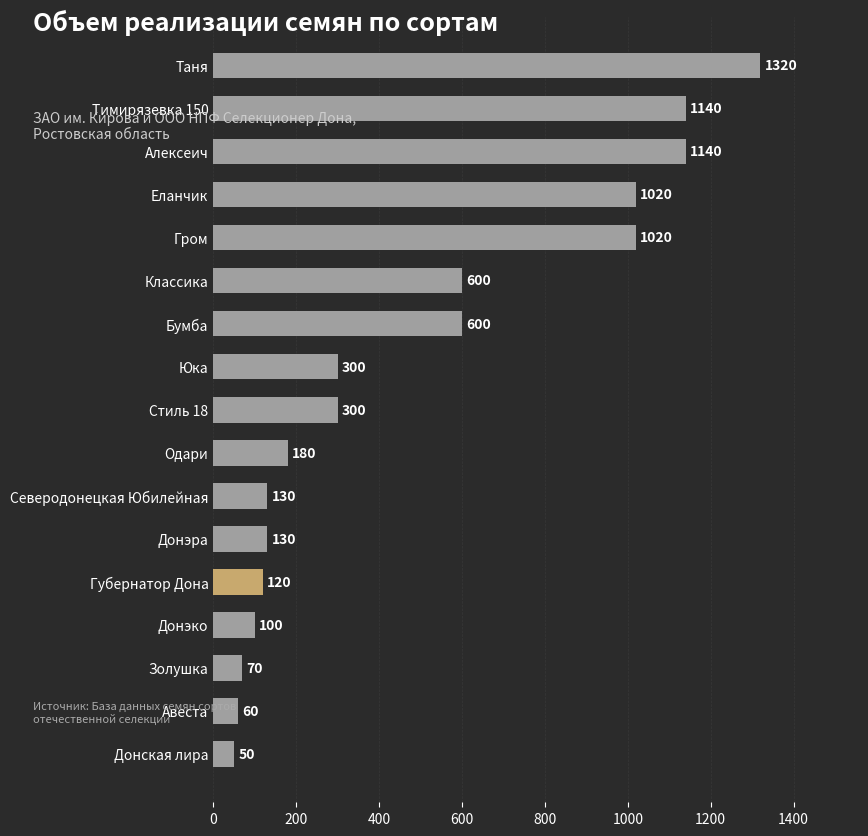

What is the label of the 5th bar from the bottom?

Губернатор Дона